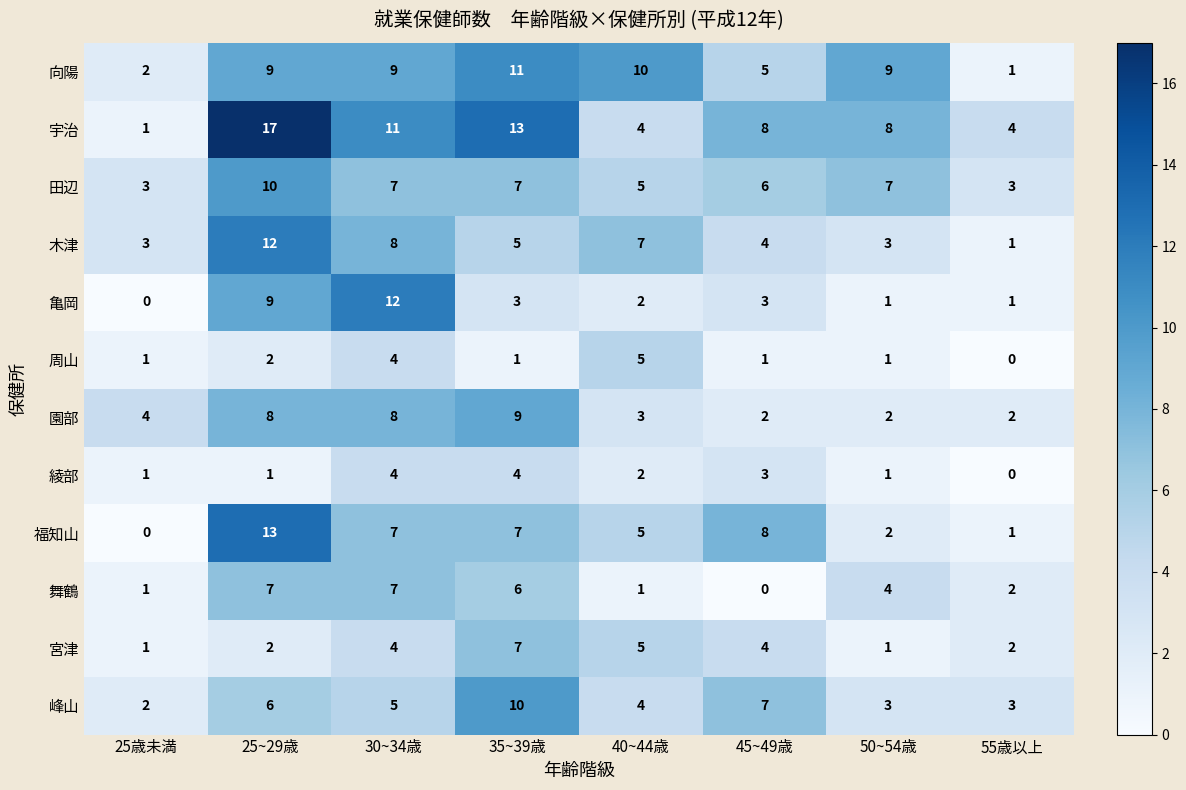

At which category is the sum across all series the highest?

25~29歳